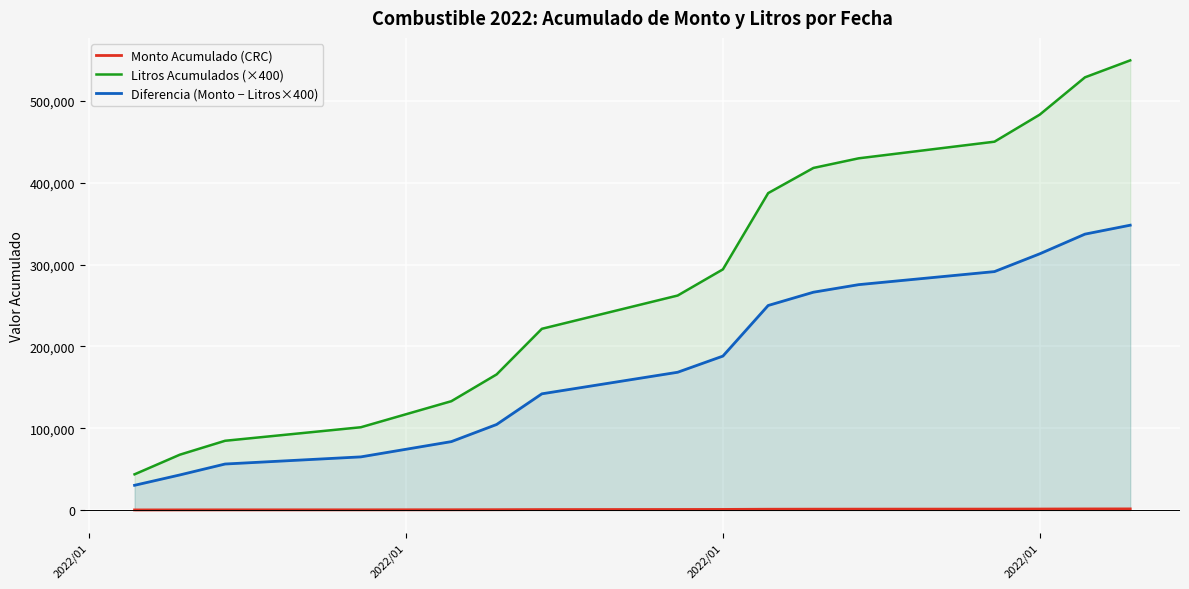

Rank the series by their maximum value, from lowest to highest.

Monto Acumulado (CRC), Diferencia (Monto − Litros×400), Litros Acumulados (×400)